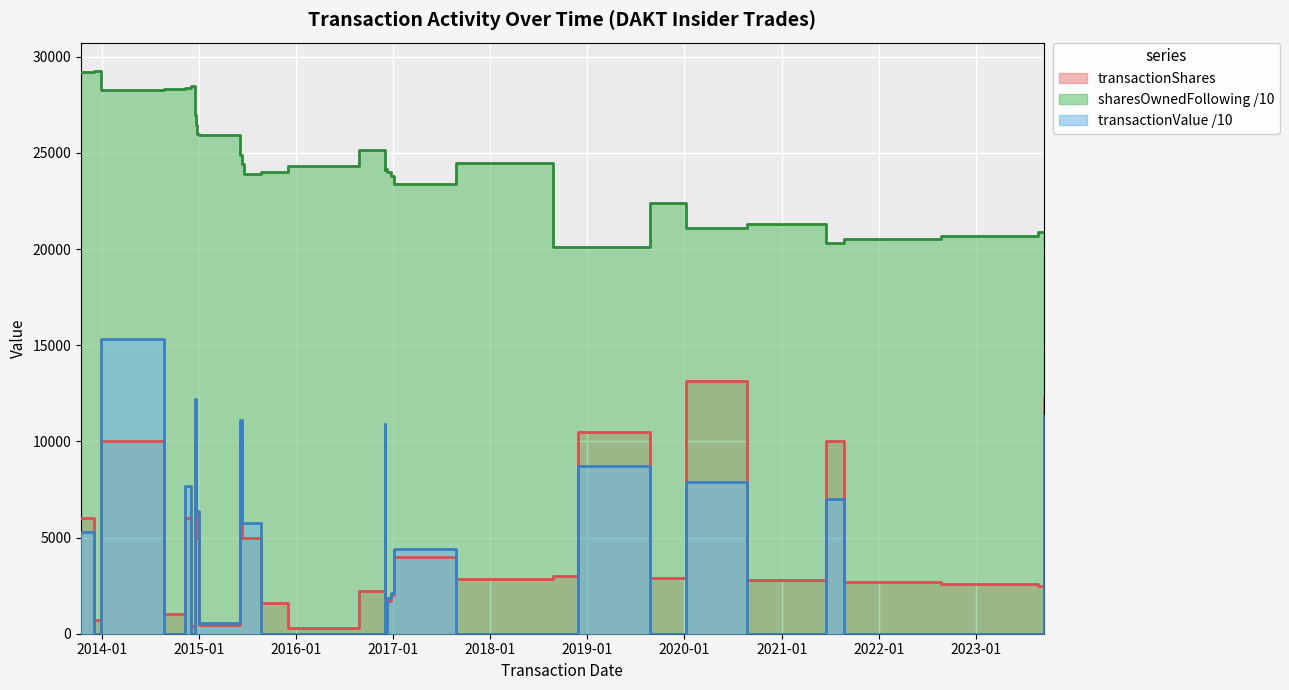

Is it true that transactionValue equals 5755.1 at 2015-06-18?

True